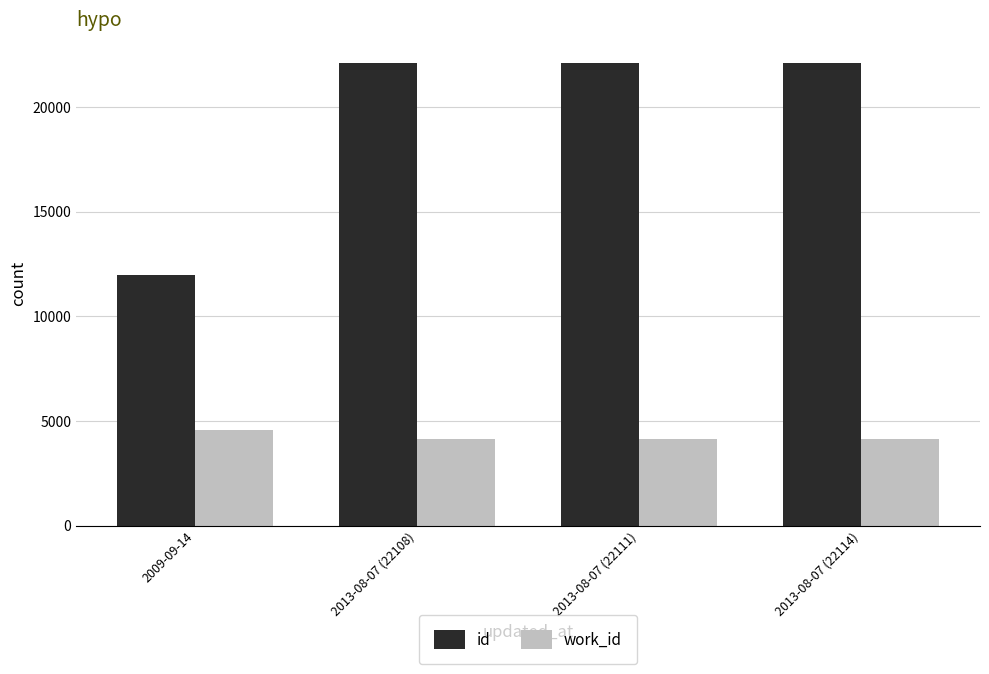

At 2013-08-07 (22108), list the series in order from smallest to largest.

work_id, id